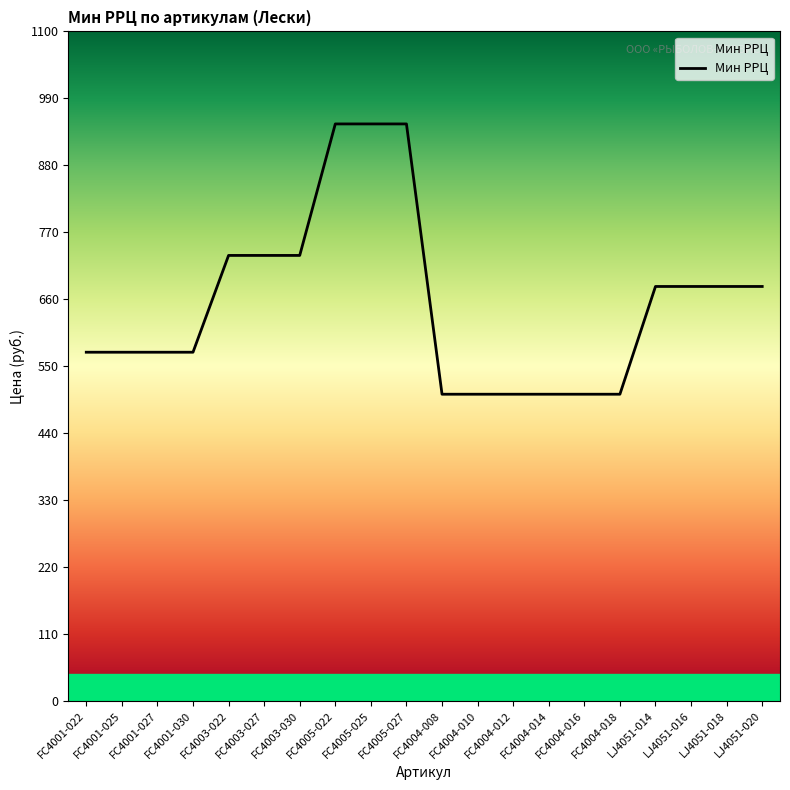

Between FC4005-025 and FC4004-008, which is larger?

FC4005-025